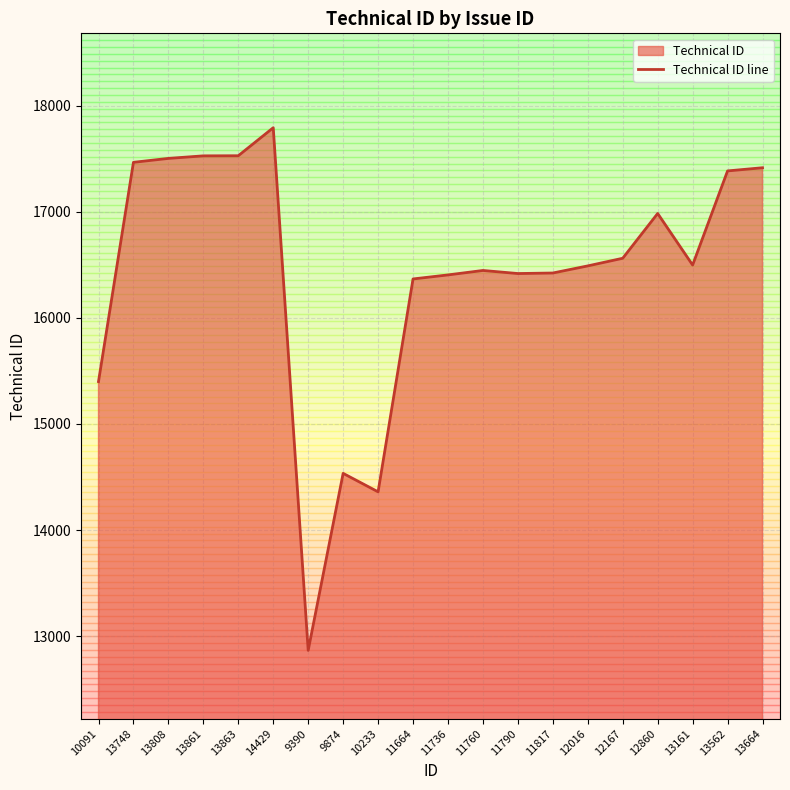

What is the maximum value shown in the chart?

17791